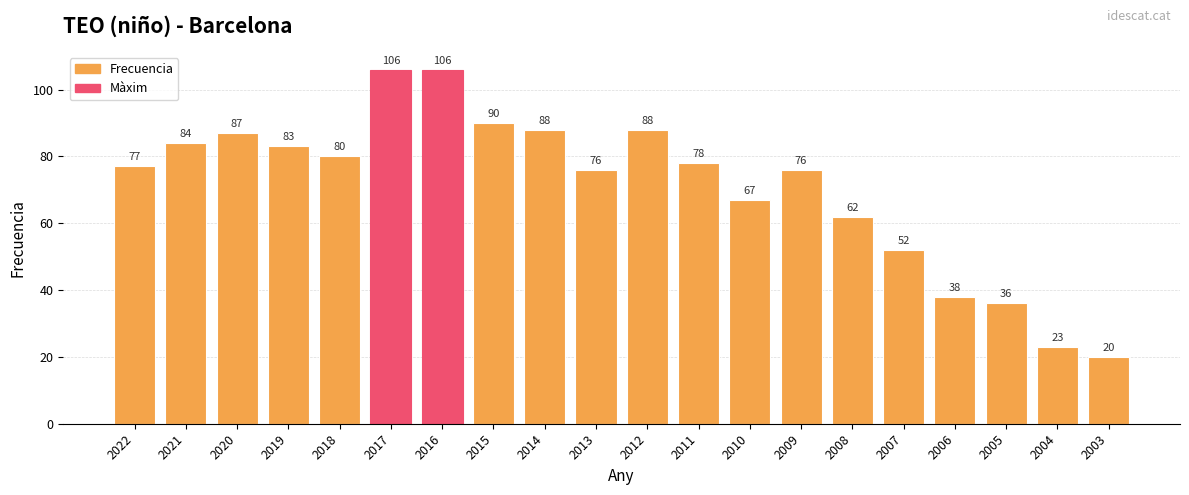

Where is the data nearest to the value 63?

2008